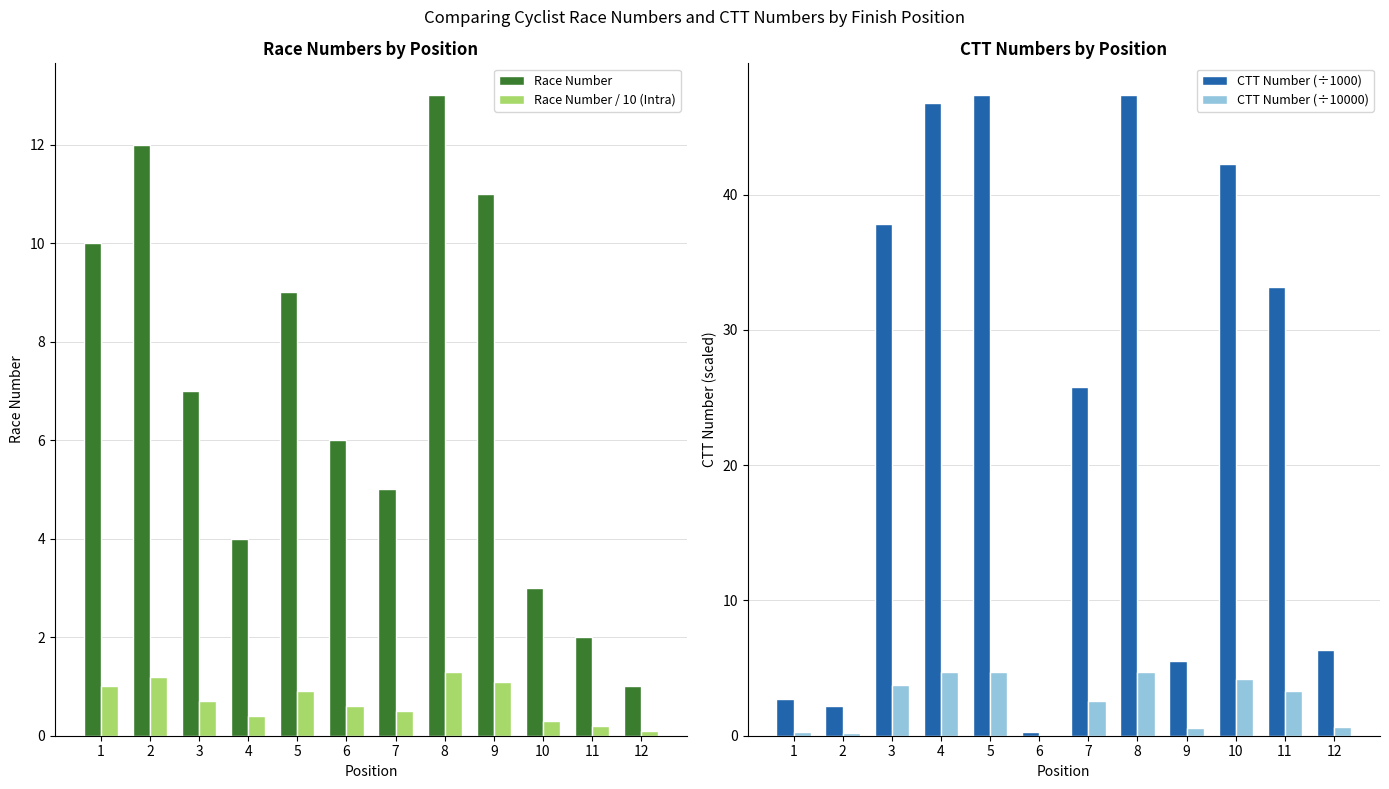

Is it true that Race Number / 10 (Intra) equals 0.3 at 10?

True